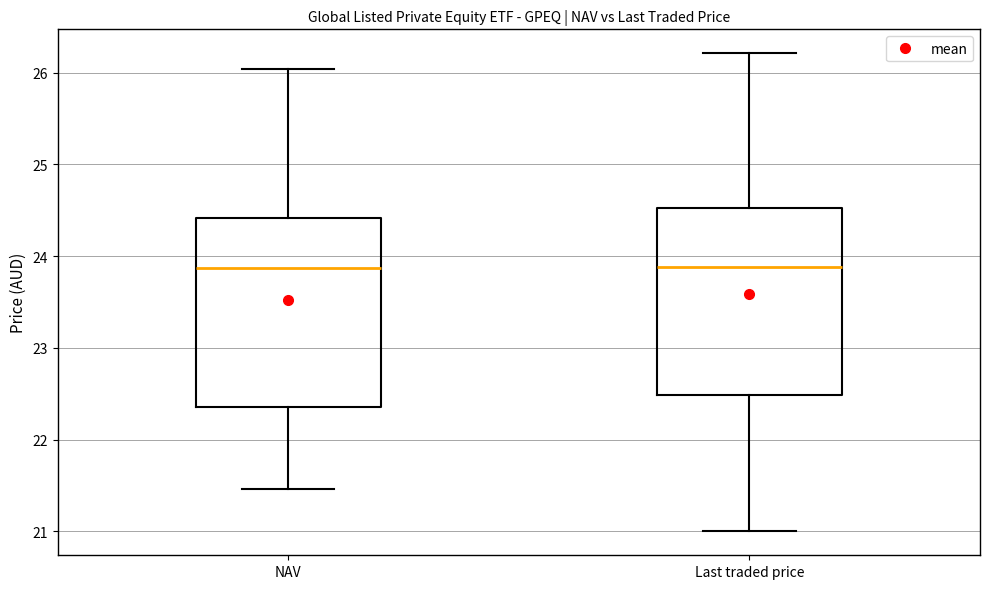

Reading left to right, read every box against the y-axis: the position of its median line, the range the box covers, and the ends of its whiskers. The values are not printed on the chart, so give them approximately, as read against the axis.

NAV: median 23.9, box 22.4 to 24.4, whiskers 21.5 to 26.0
Last traded price: median 23.9, box 22.5 to 24.5, whiskers 21.0 to 26.2